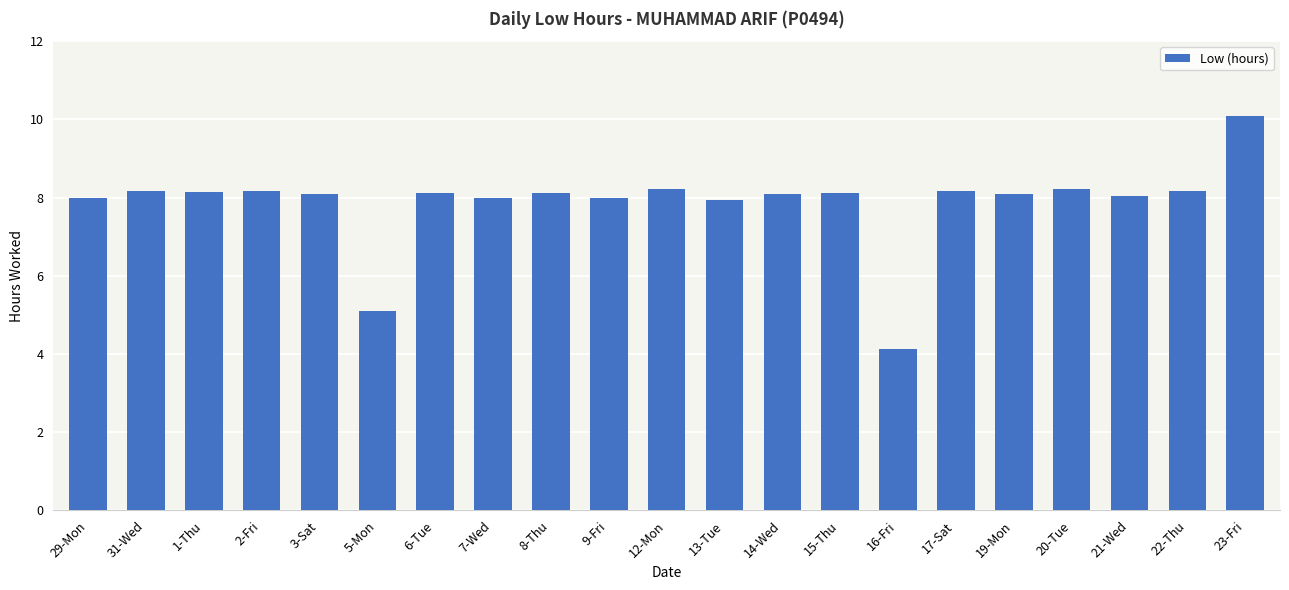

What is the label of the 9th bar from the left?

8-Thu